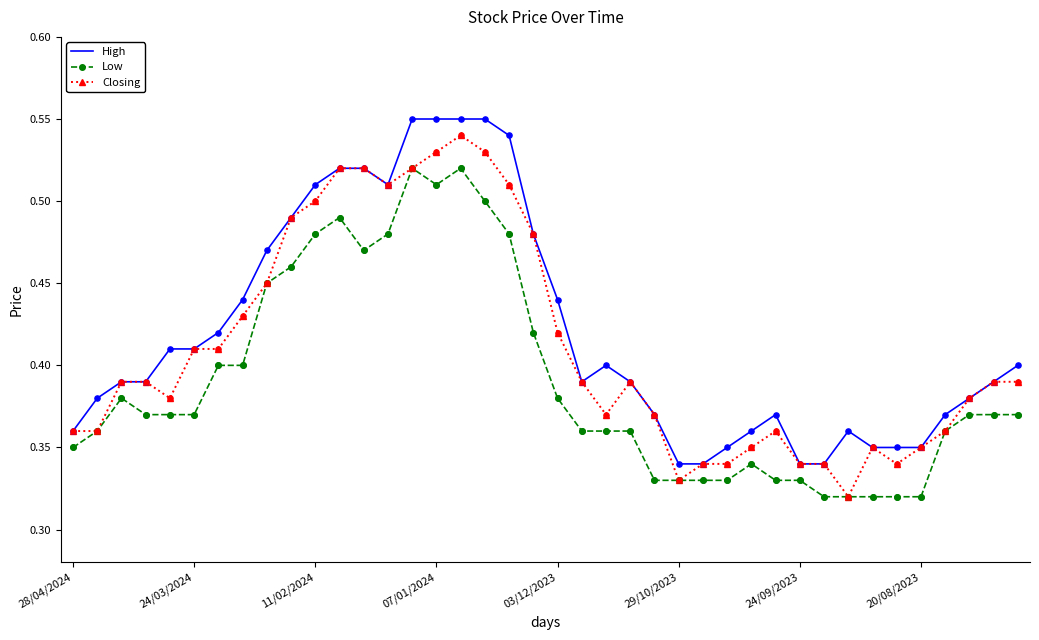

True or false: Low and High cross at least once.

False